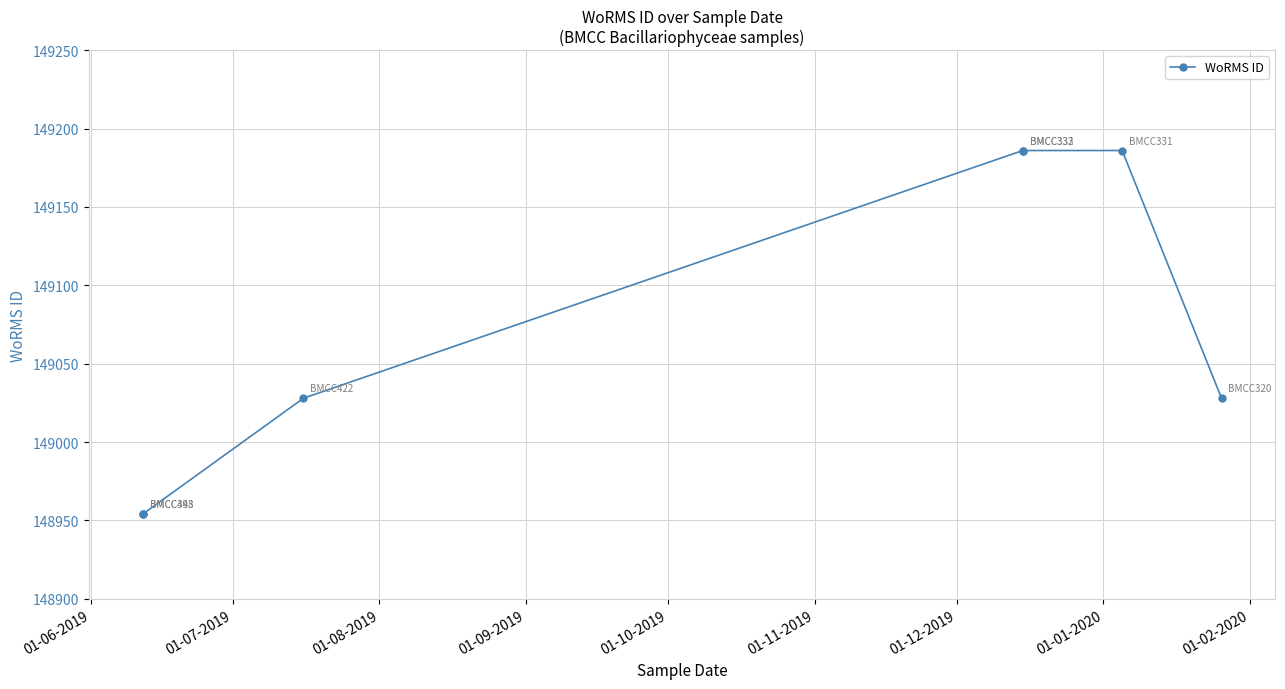

How many values exceed 149028?

3